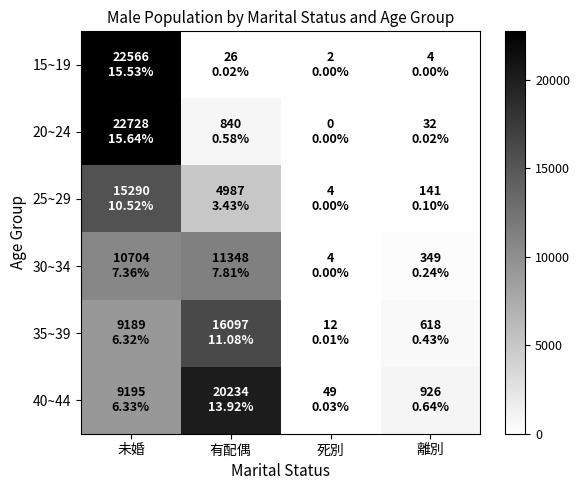

Between 有配偶 and 死別, which series saw the biggest shift?

40~44